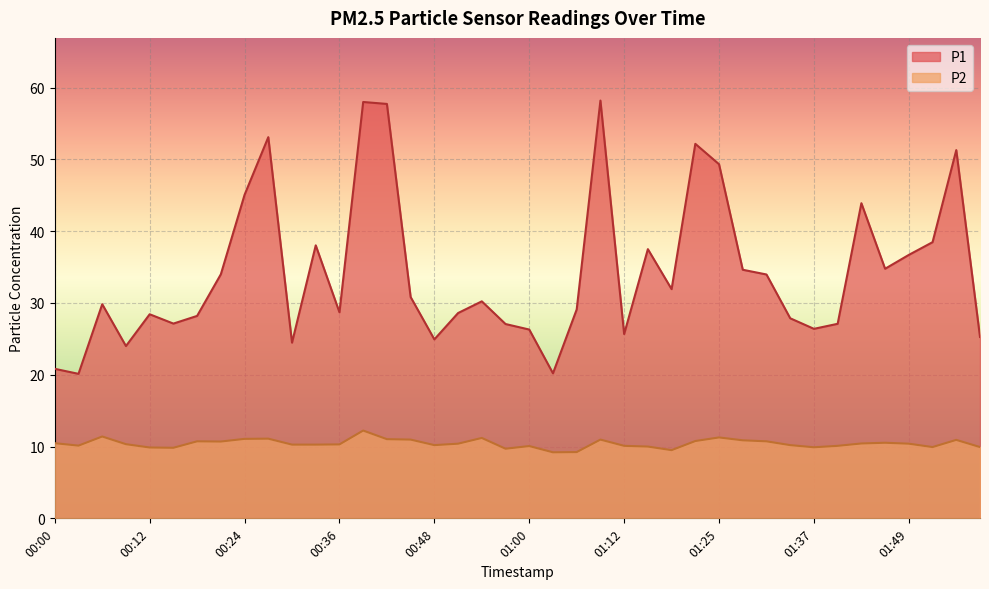

What is the minimum value shown in the chart?

9.2